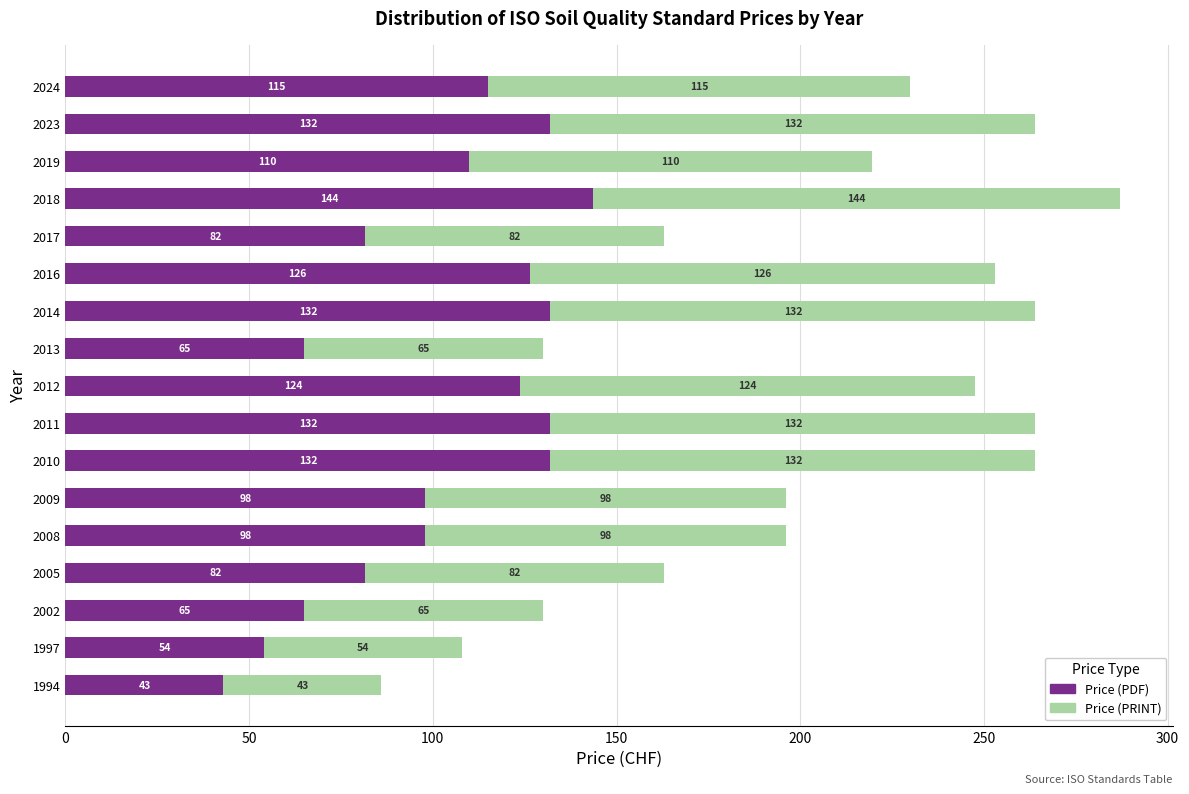

Which category has the lowest value in the Price (PDF) series?

1994